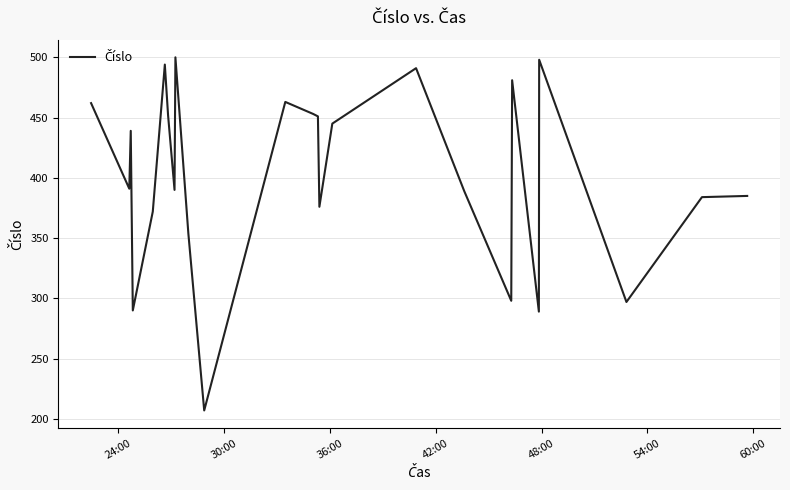

What is the difference between the maximum and minimum values?

293